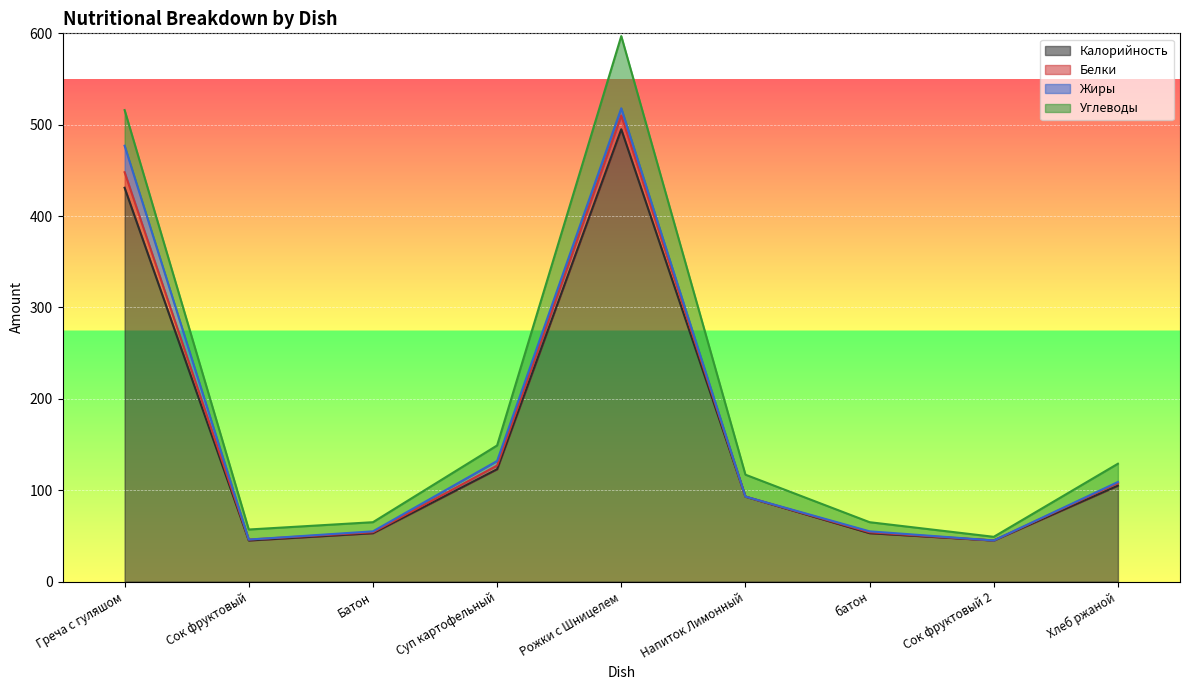

Which has a higher value, Сок фруктовый 2 or Греча с гуляшом?

Греча с гуляшом